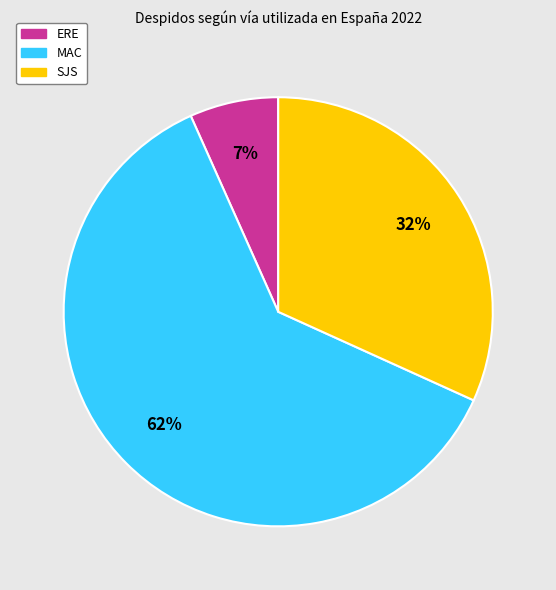

The ERE slice represents 7% of the pie. True or false?

True